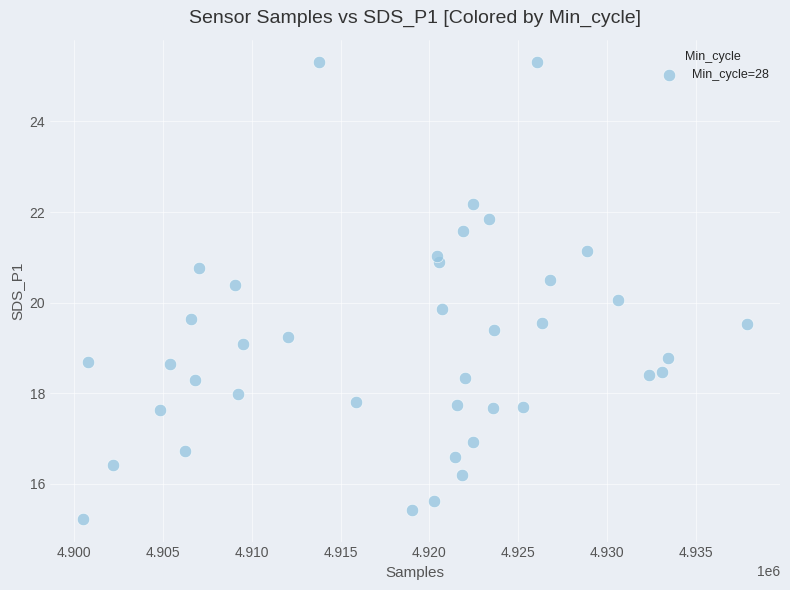

What is the range of X values (max minus min)?

37360.0